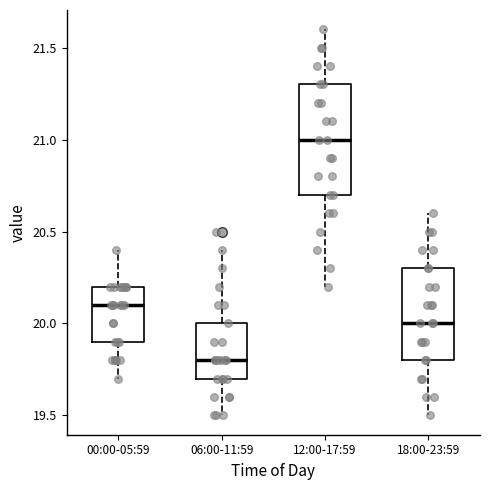

Reading left to right, read every box against the y-axis: the position of its median line, the range the box covers, and the ends of its whiskers. The values are not printed on the chart, so give them approximately, as read against the axis.

00:00-05:59: median 20.1, box 19.9 to 20.2, whiskers 19.7 to 20.4
06:00-11:59: median 19.8, box 19.7 to 20.0, whiskers 19.5 to 20.4
12:00-17:59: median 21.0, box 20.7 to 21.3, whiskers 20.2 to 21.6
18:00-23:59: median 20.0, box 19.8 to 20.3, whiskers 19.5 to 20.6